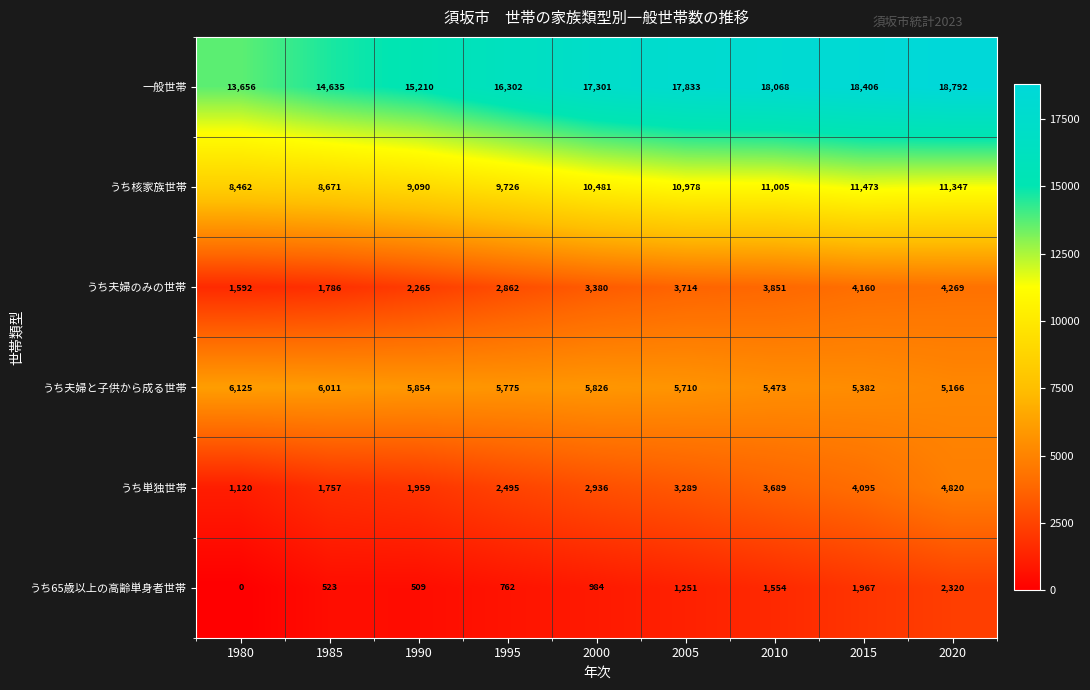

At how many categories does at least one series exceed 5721?

9